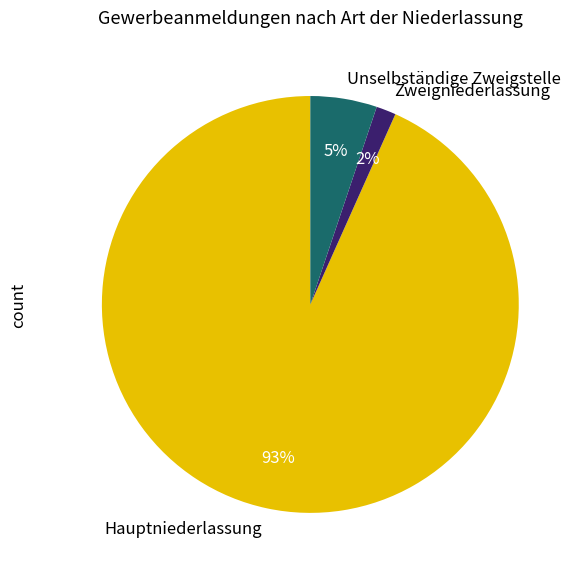

Which slice is the smallest?

Zweigniederlassung